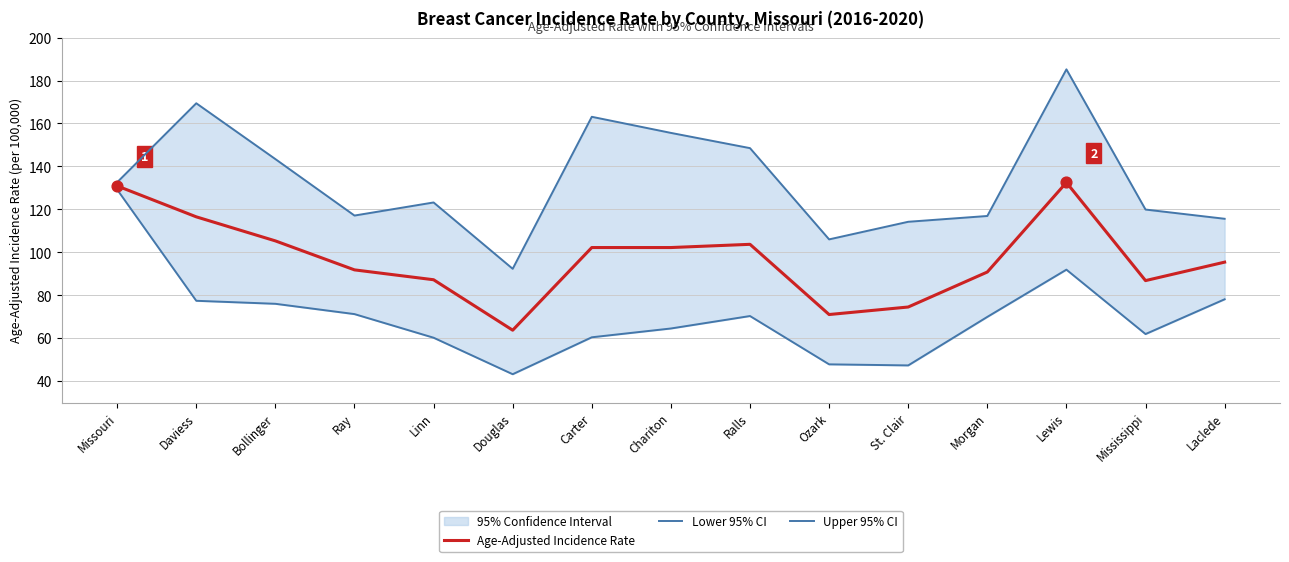

At which category is the sum across all series the highest?

Lewis